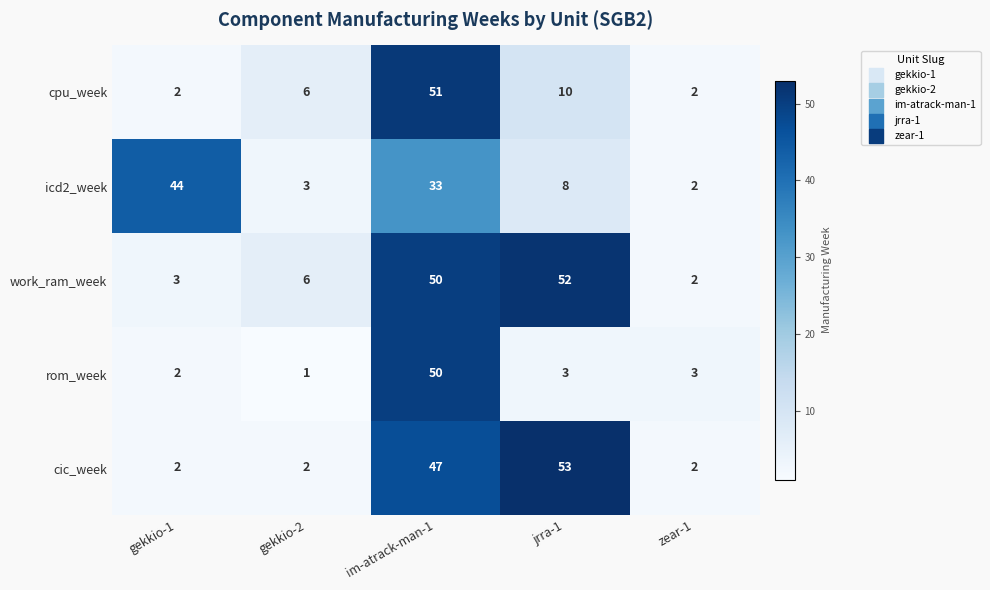

The value of work_ram_week at zear-1 is 3. True or false?

False